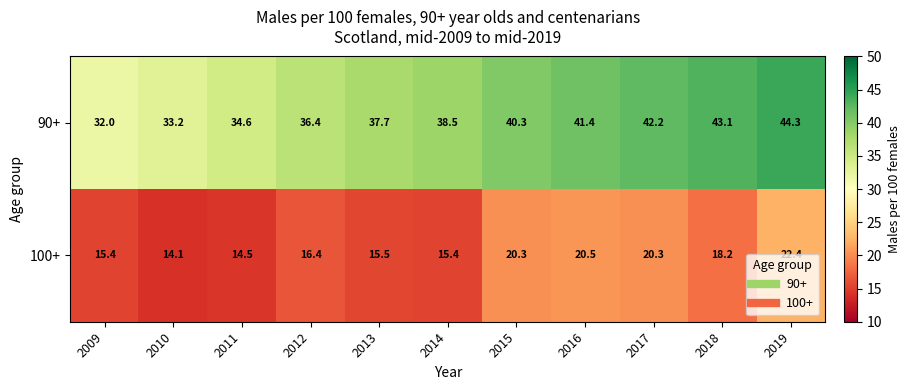

Which category has the lowest value across all series?

2010